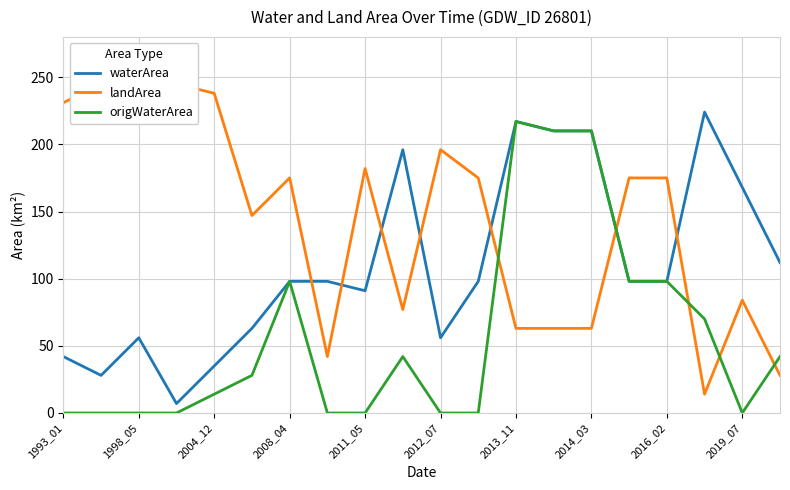

Does the chart have visible grid lines?

Yes